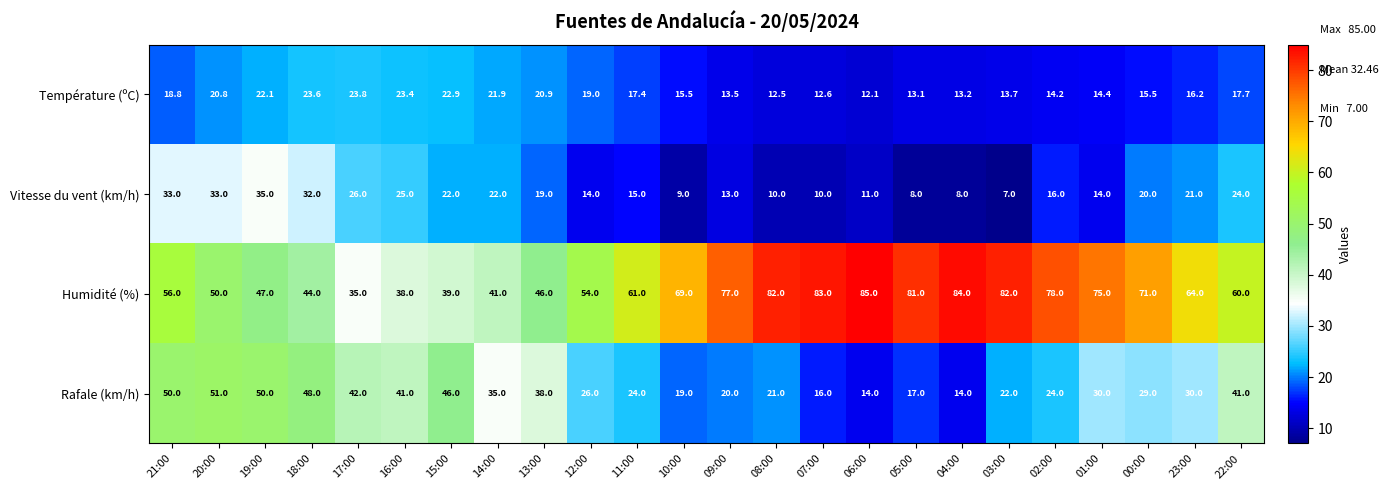

The value of Rafale (km/h) at 11:00 is 24.0. True or false?

True